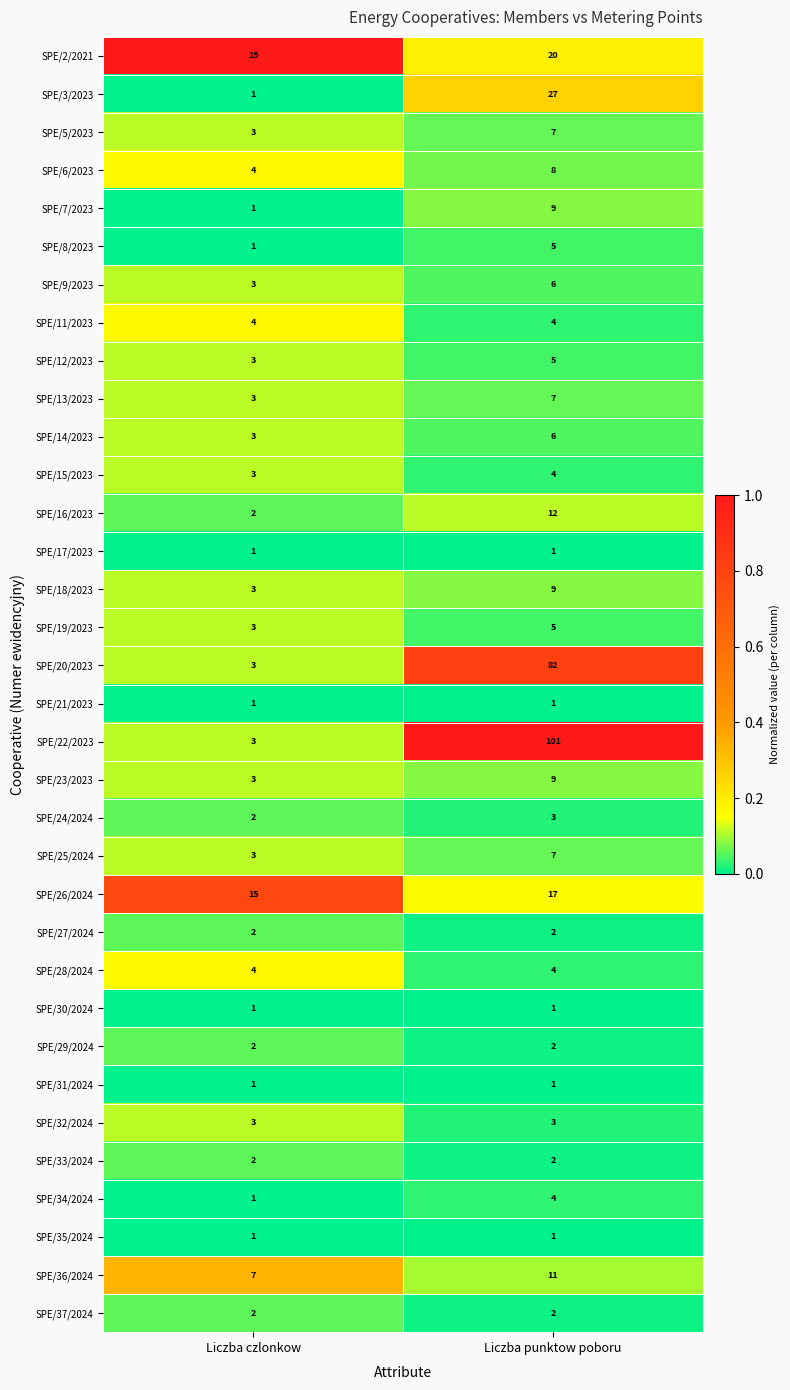

What is the maximum value for SPE/8/2023?

5